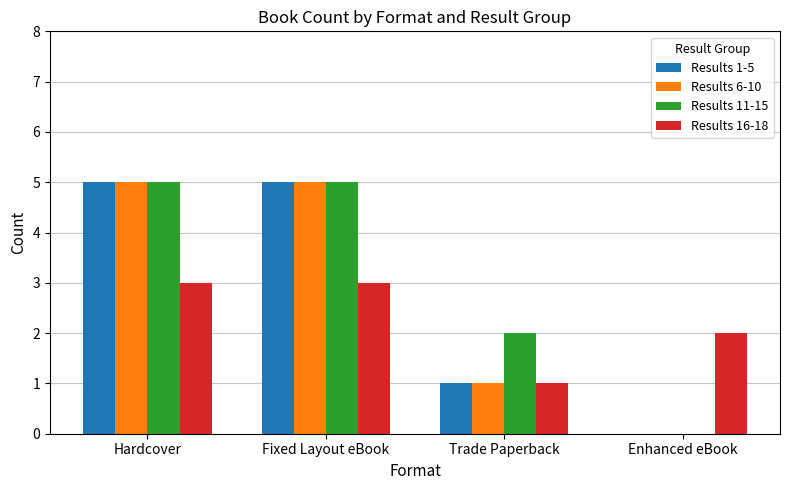

Are the bars grouped side by side (vs. stacked)?

Yes